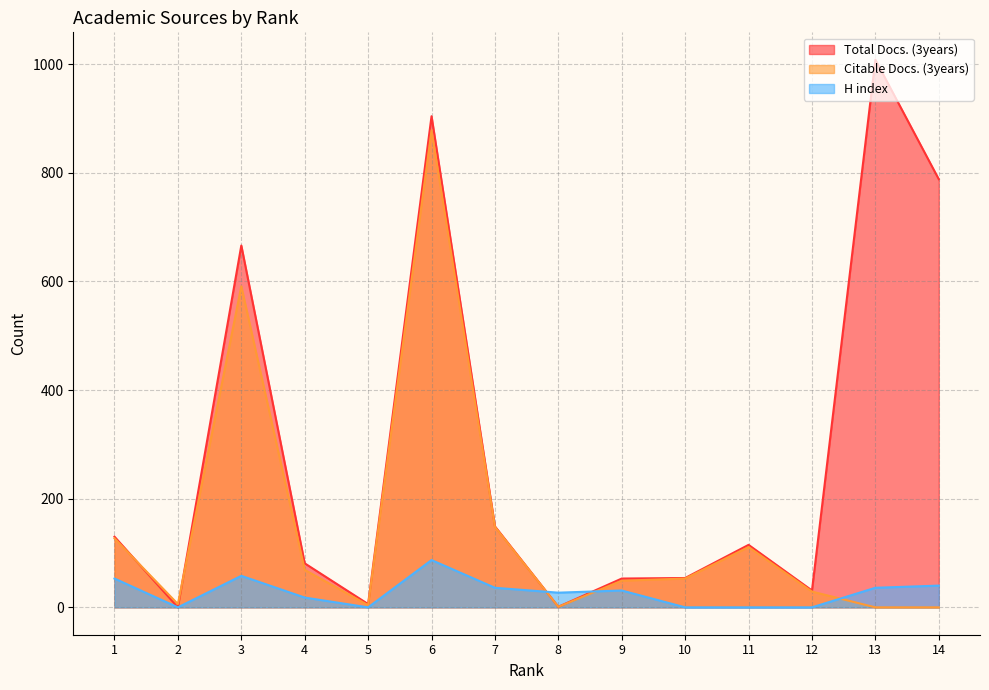

Rank the series by their average value, from lowest to highest.

H index, Citable Docs. (3years), Total Docs. (3years)